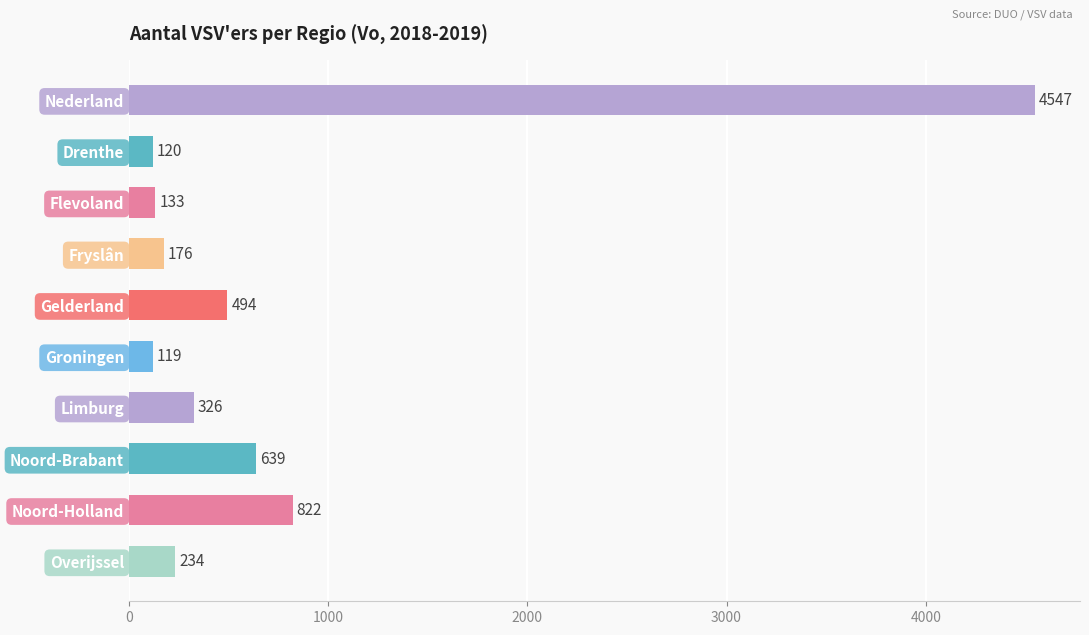

What is the greatest value displayed?

4547